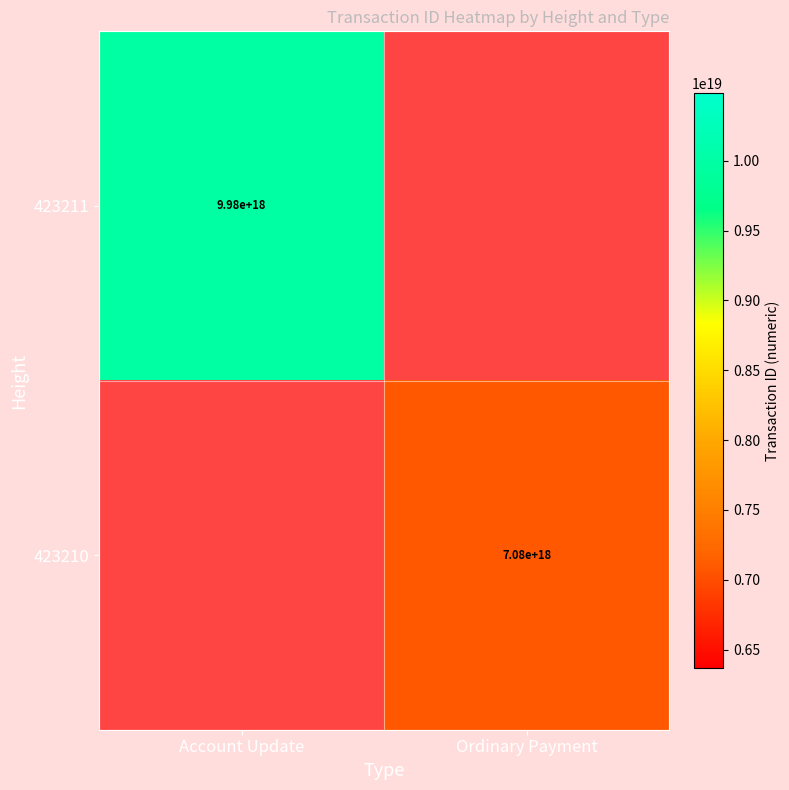

The value of 423210 at Ordinary Payment is 2617897964251555328. True or false?

False